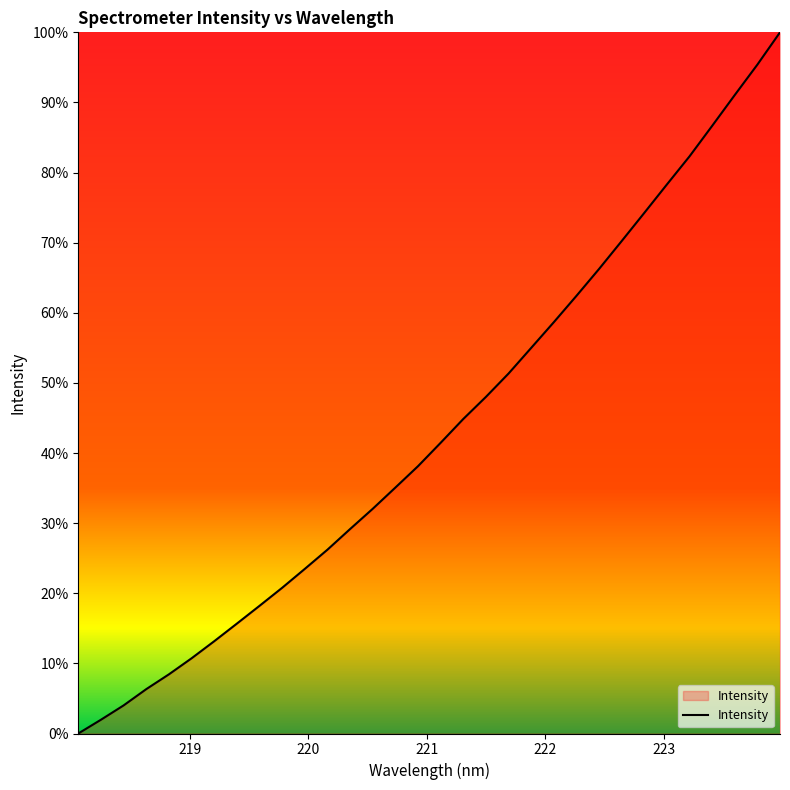

What is the maximum value shown in the chart?

100.0